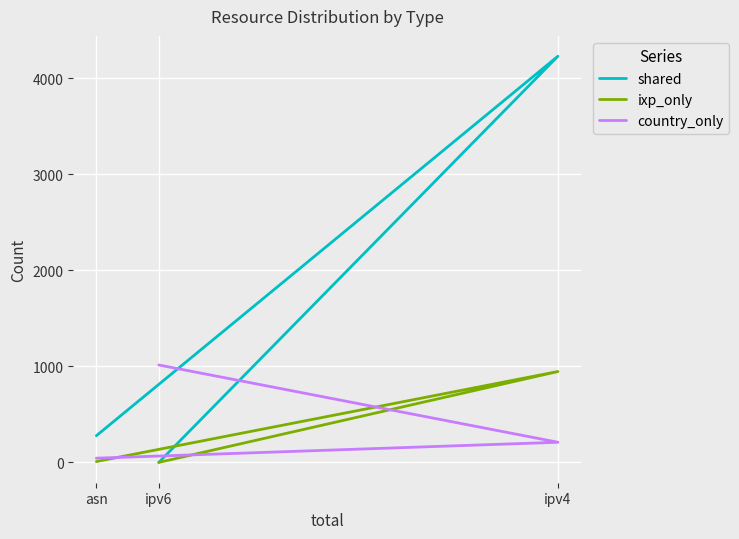

What is the difference between the country_only values at asn and ipv4?

166